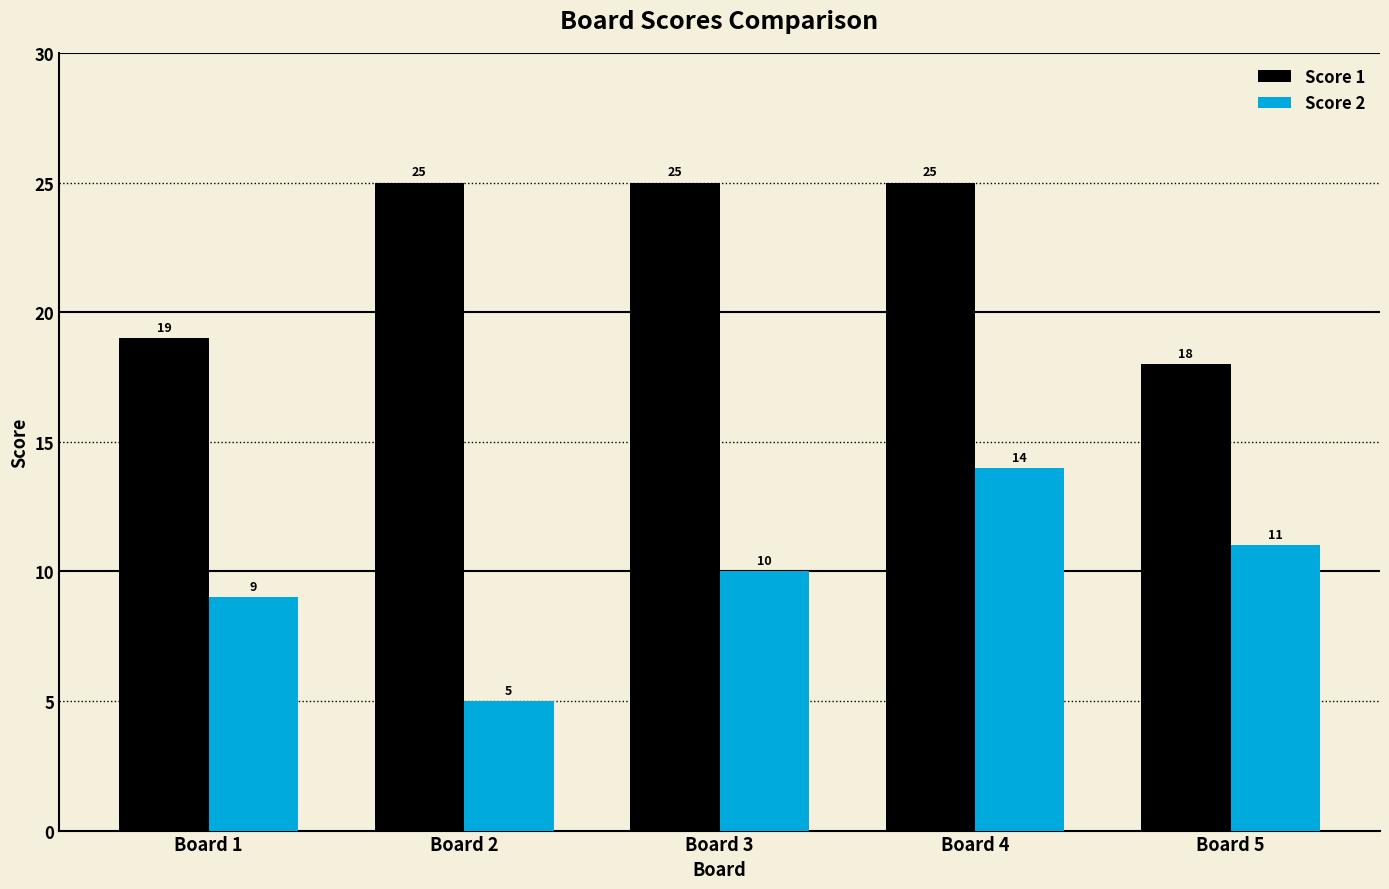

Are the bars horizontal?

No